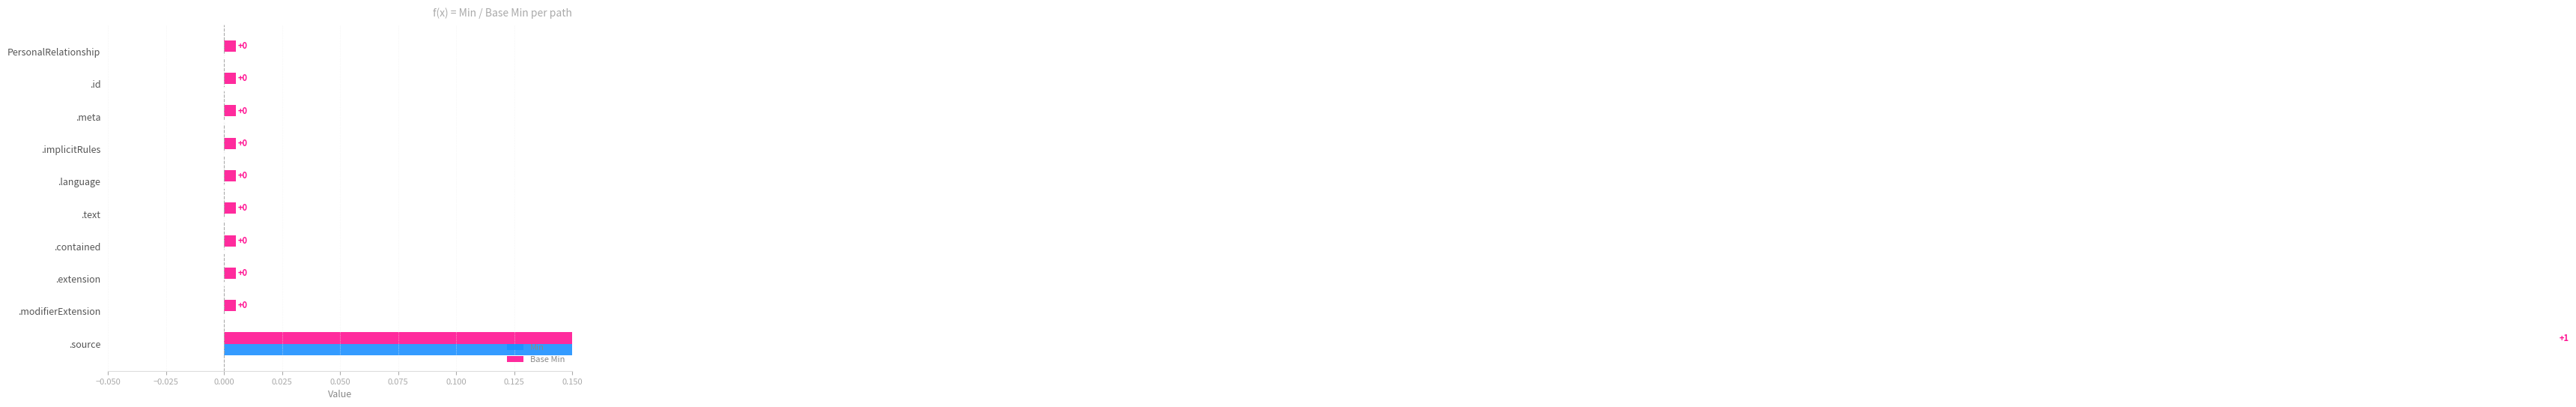

Which series changed the most between .text and .extension?

Min